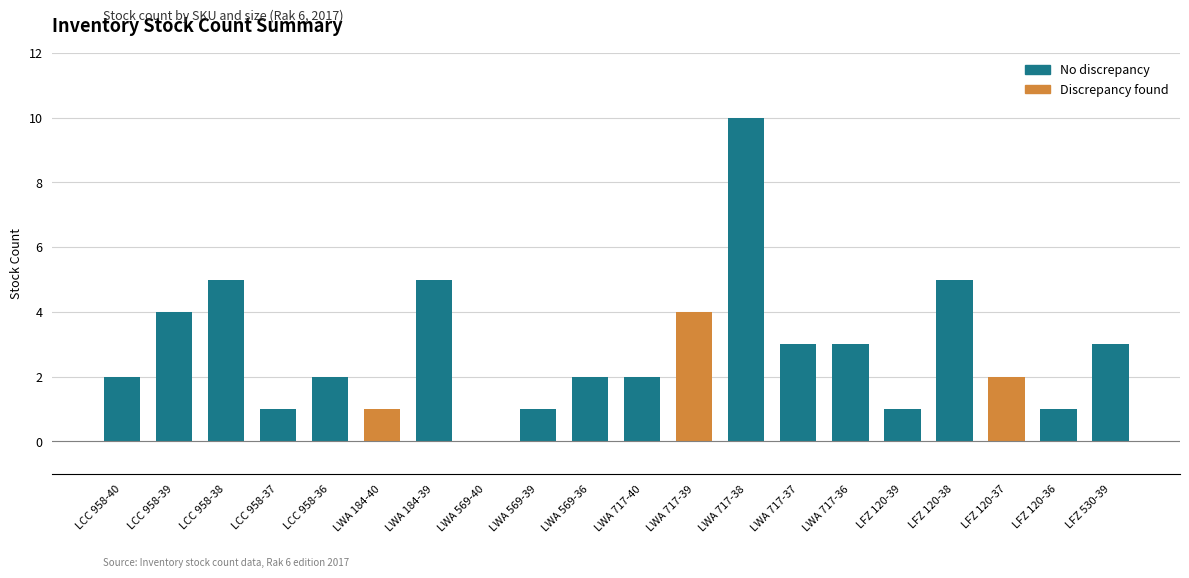

What is the sum of the values at LWA 717-39 and LCC 958-40?

6